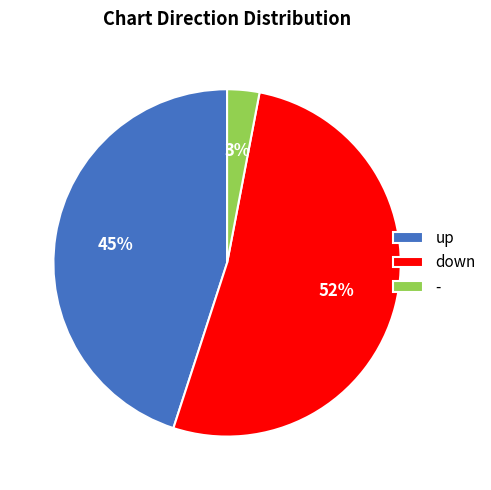

Does down represent more than half of the total?

Yes